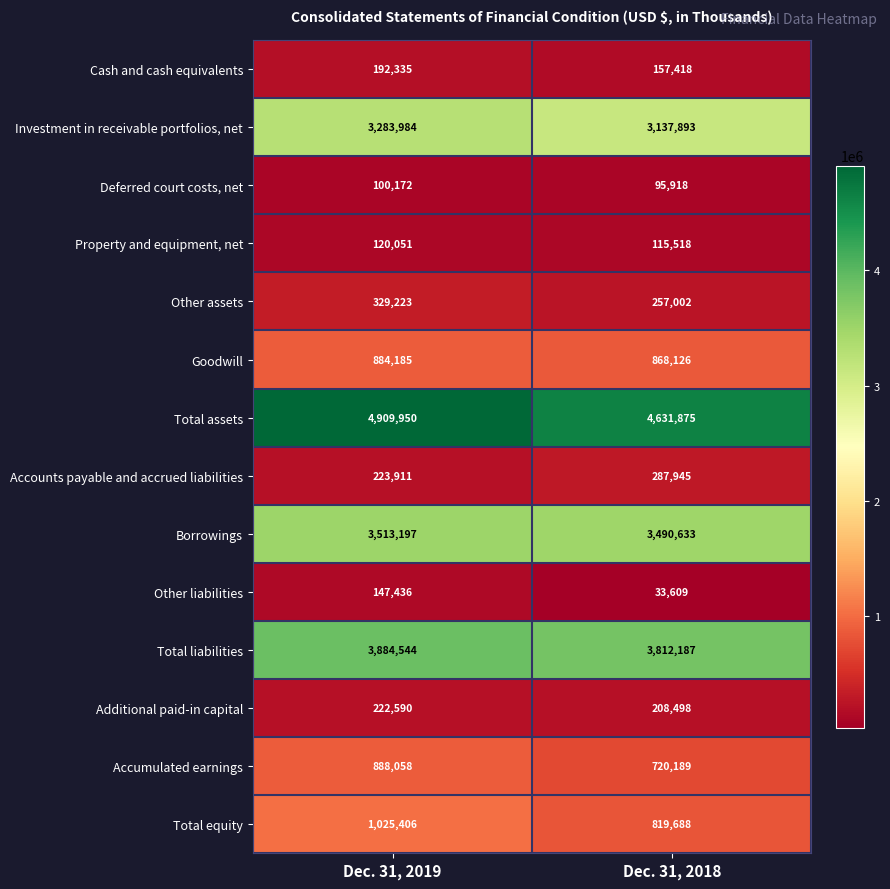

How many data points does each series have?

2